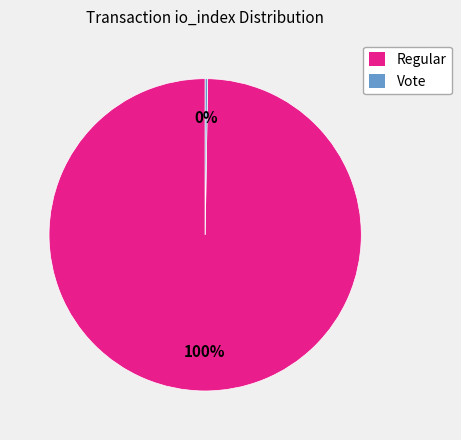

To the nearest percent, what is the average slice percentage?

50%